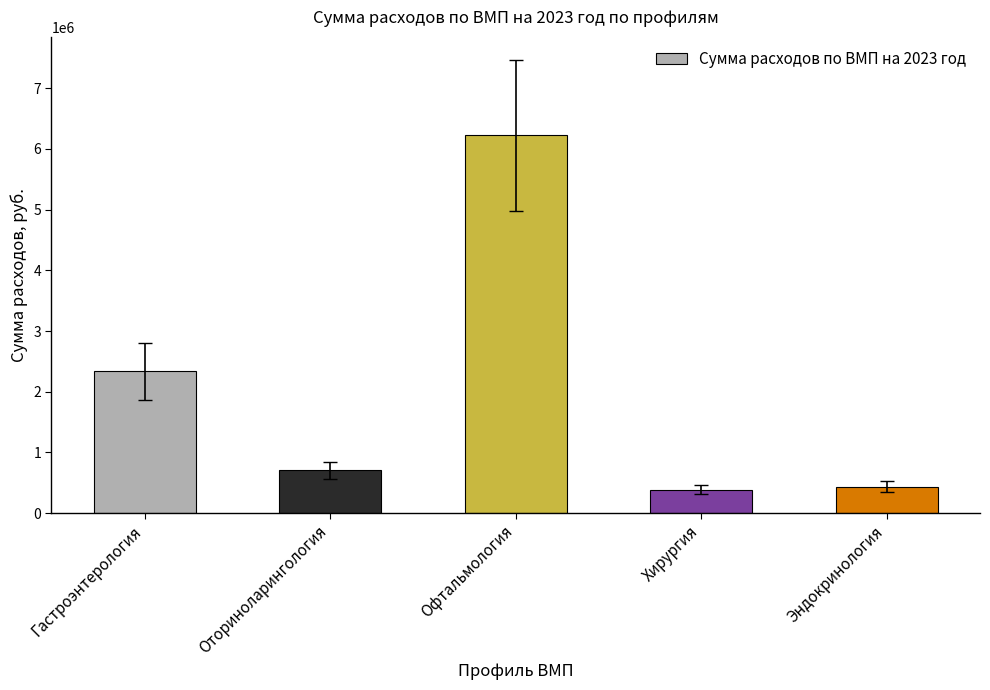

Are the bars horizontal?

No